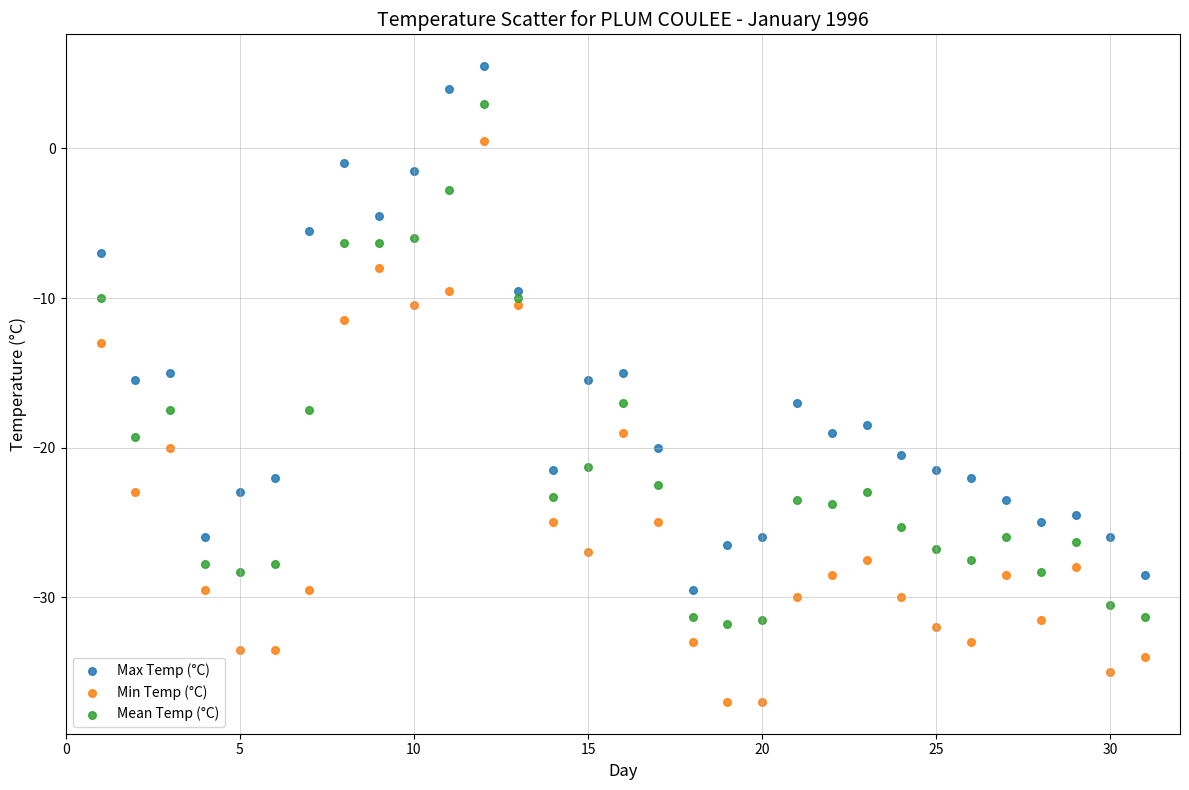

Across all data points, what is the range of Y values (max minus min)?

42.5